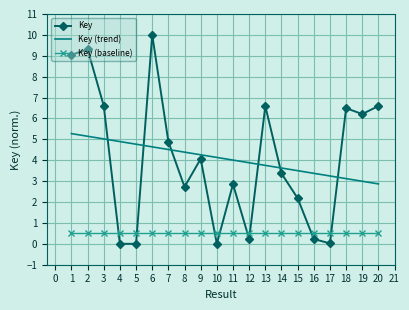

Which category has the highest value across all series?

6